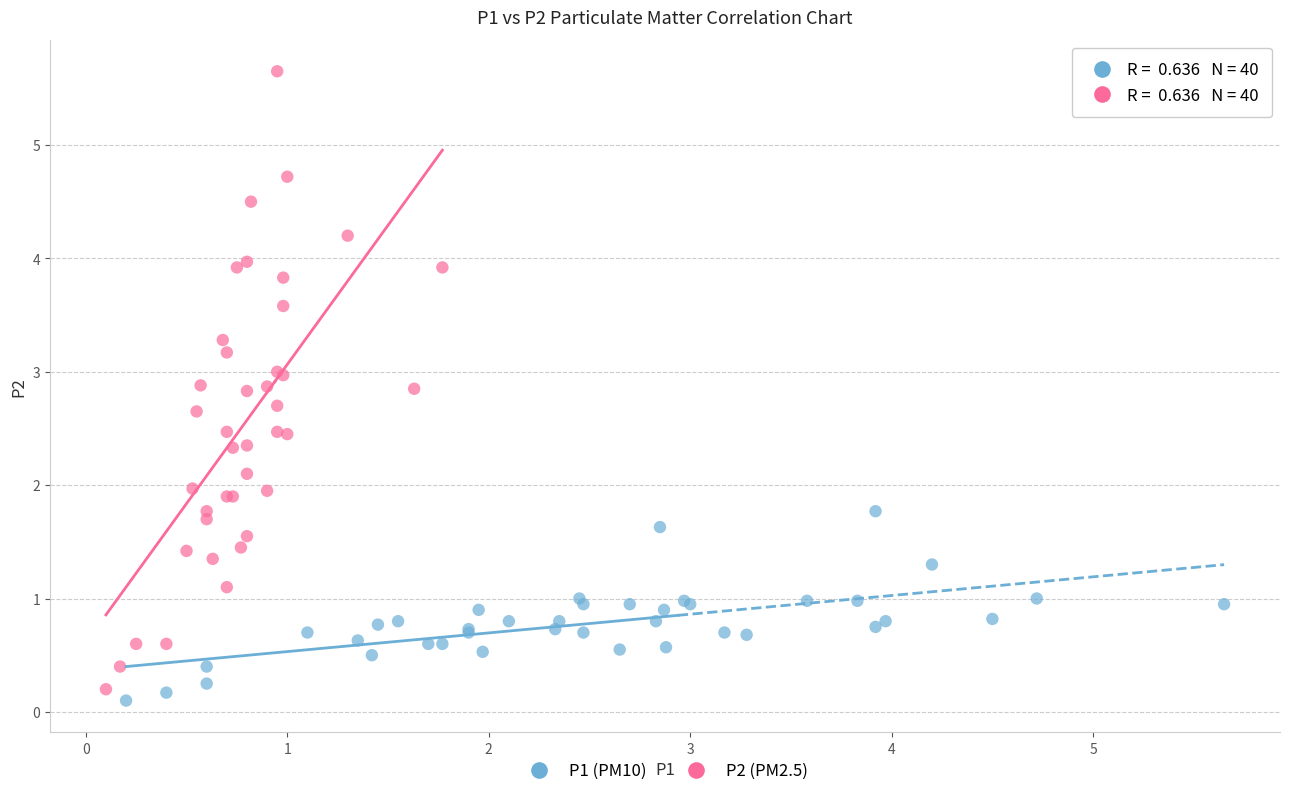

Which series contains the lowest Y value?

P1 (PM10)